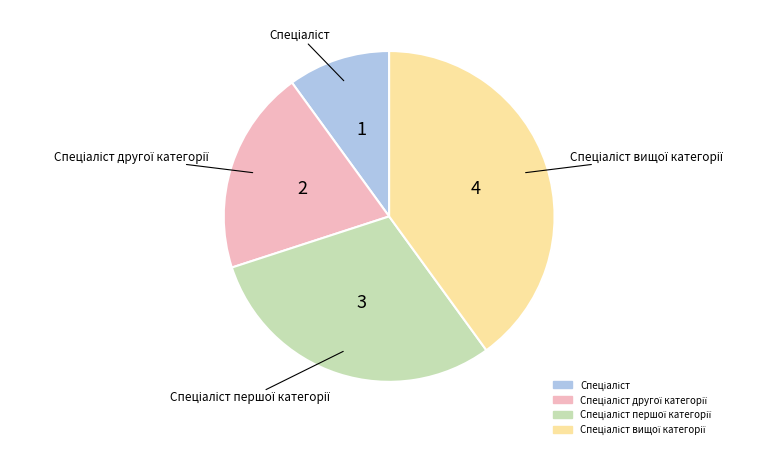

How many segments does this pie chart have?

4